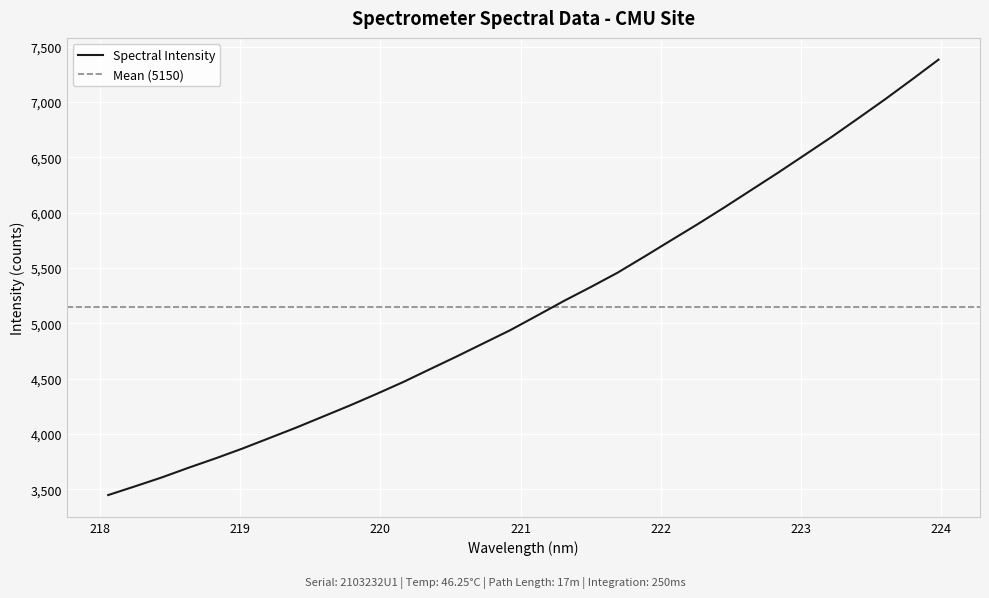

What is the maximum value shown in the chart?

7382.0